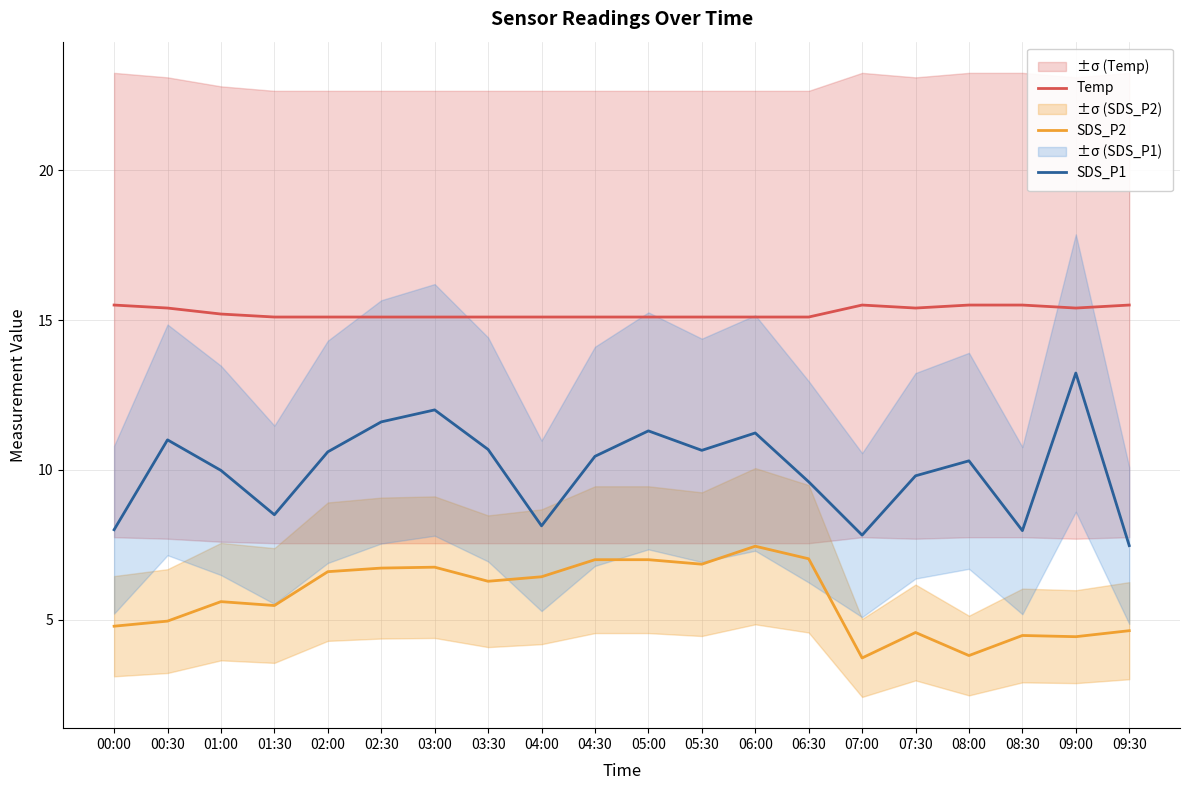

What is the greatest value displayed?

15.5